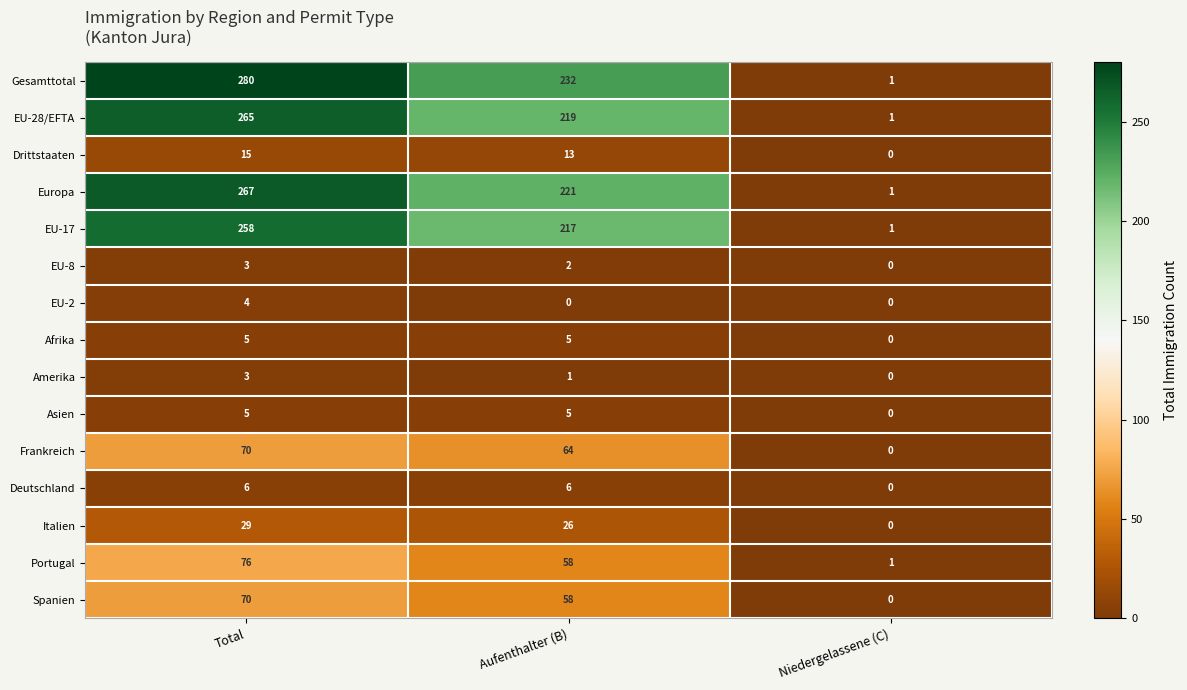

Is it true that Amerika equals 1 at Aufenthalter (B)?

True